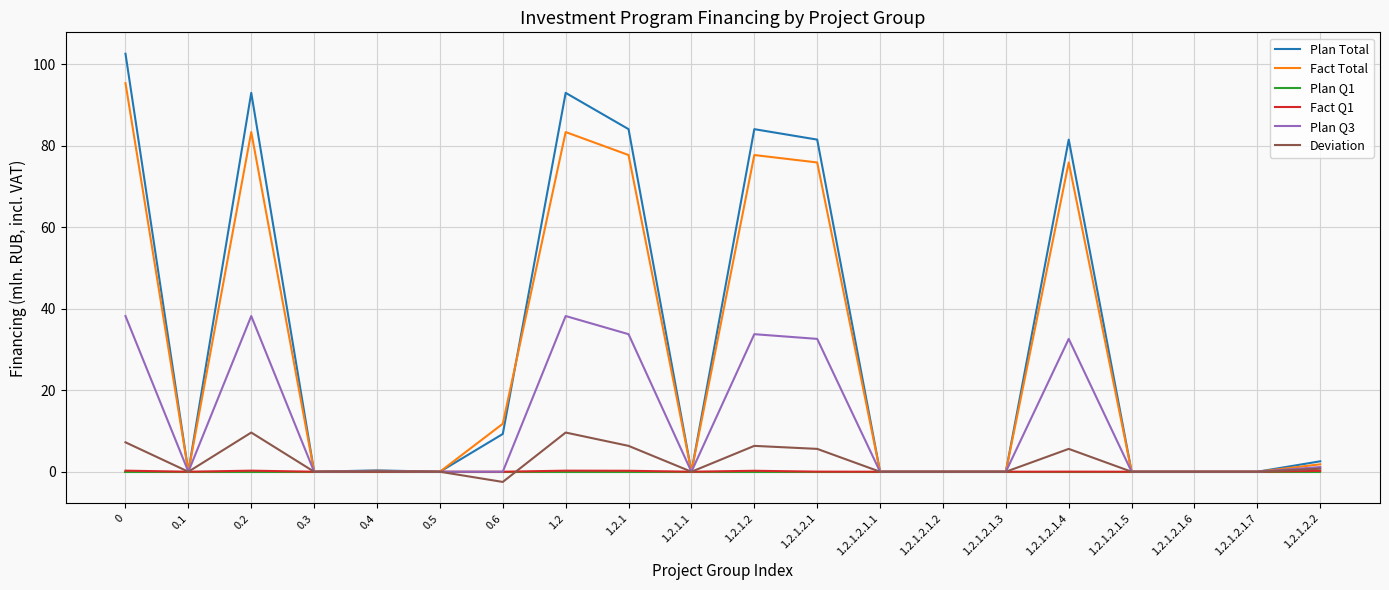

What are all the series names shown in the legend?

Plan Total, Fact Total, Plan Q1, Fact Q1, Plan Q3, Deviation